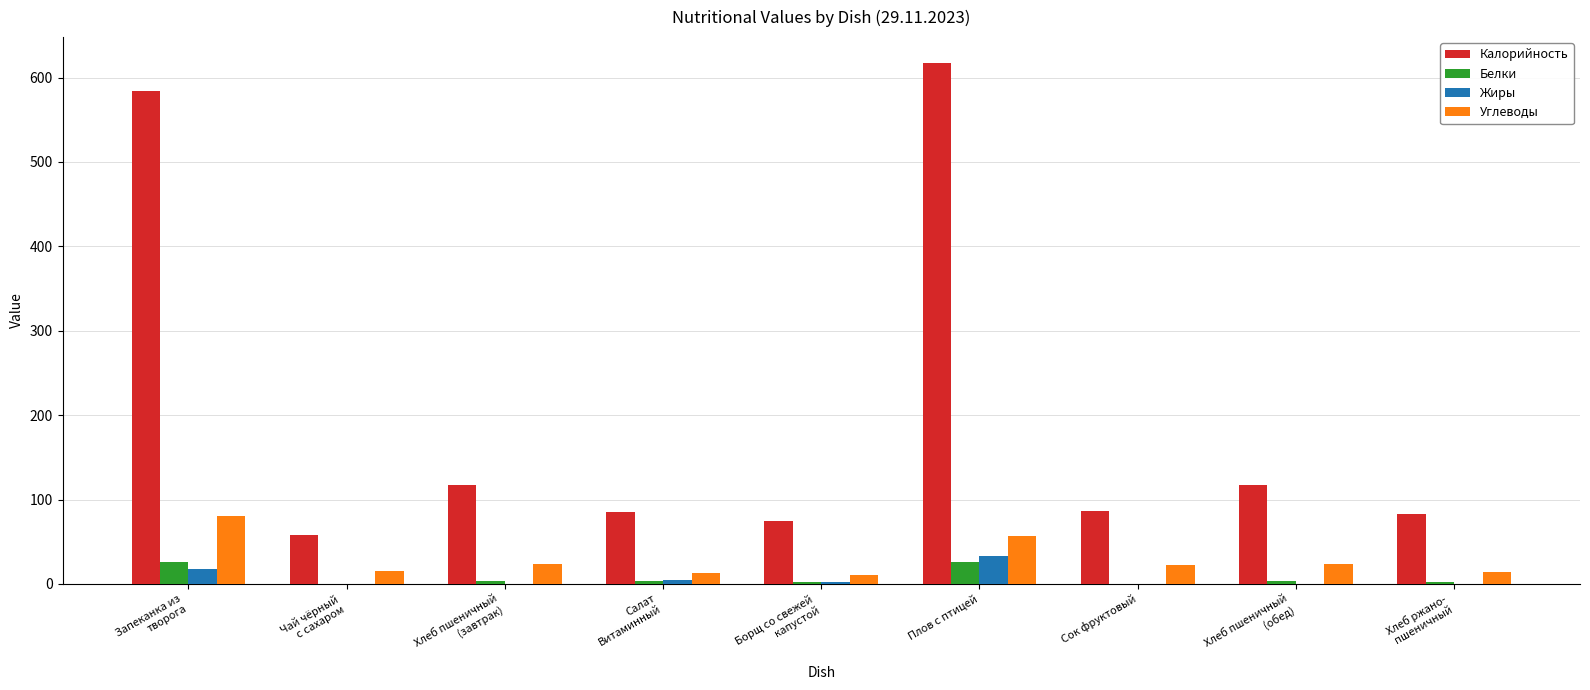

At which category is the sum across all series the highest?

Плов с птицей